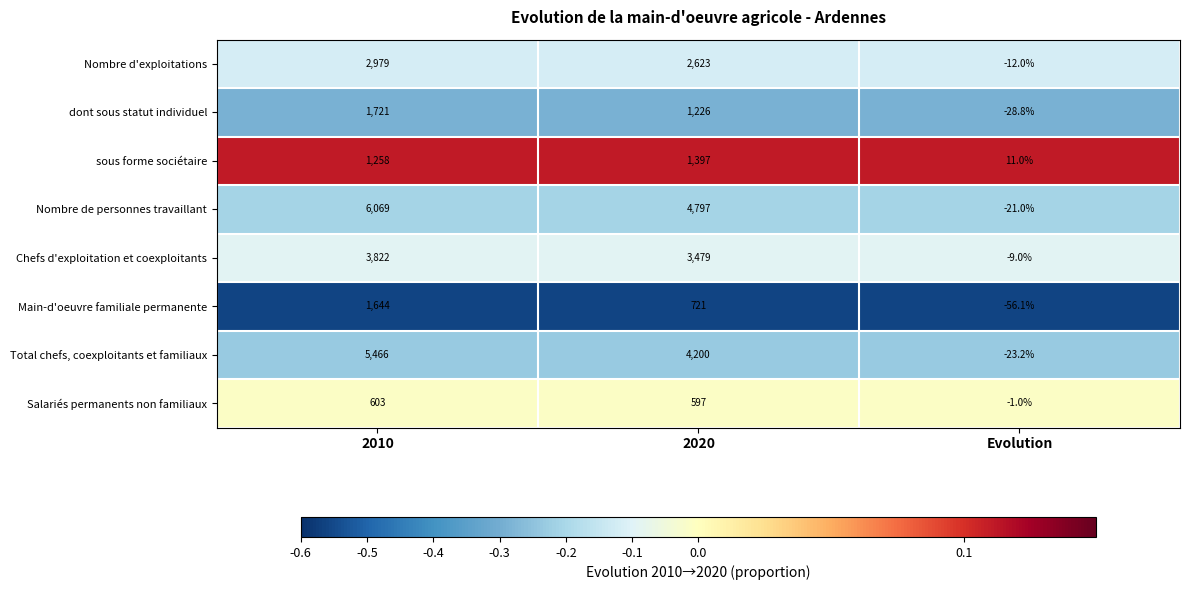

What is the maximum value shown in the chart?

6069.0